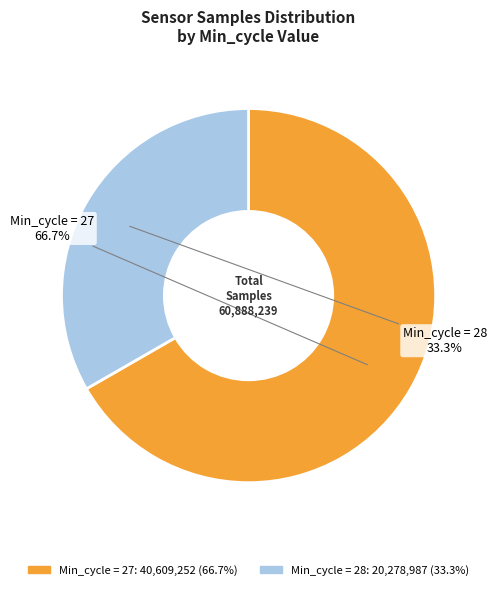

How many slices are in this pie chart?

2